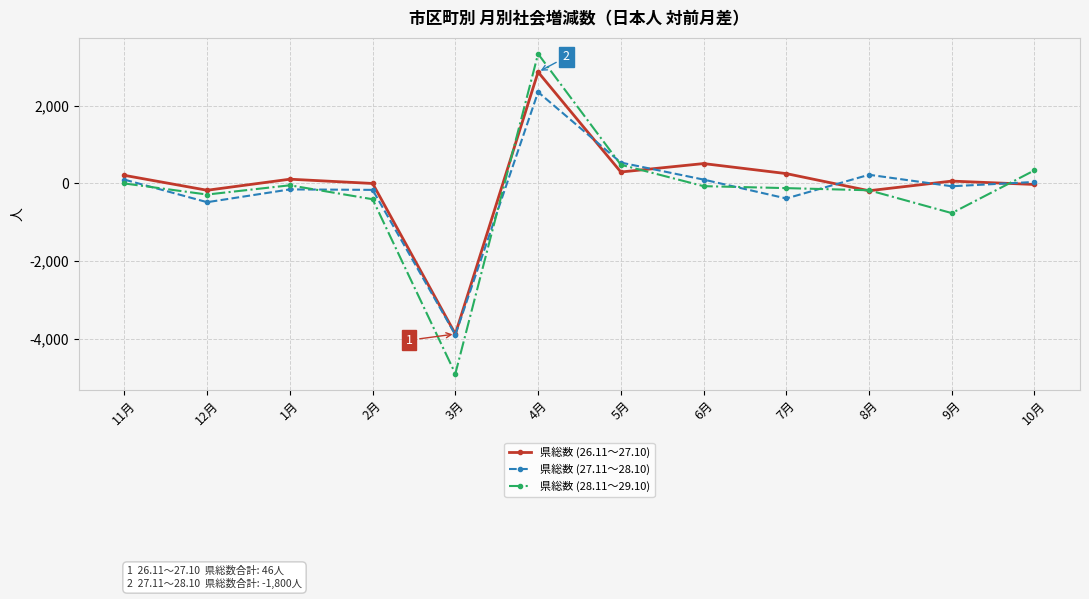

Read the 県総数 (27.11～28.10) value at 11月, to the nearest 50.

100